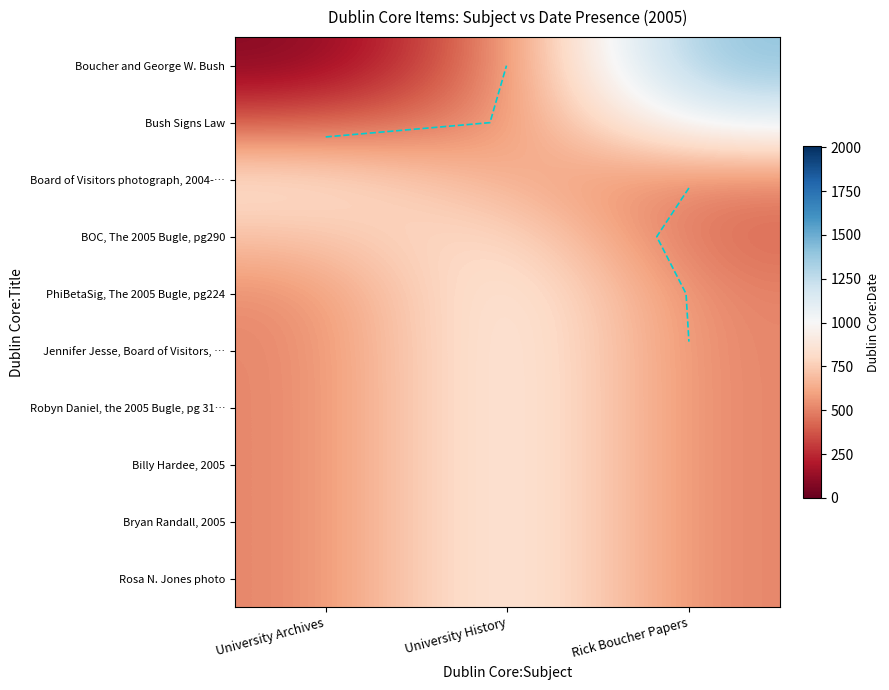

How many data points does each series have?

3